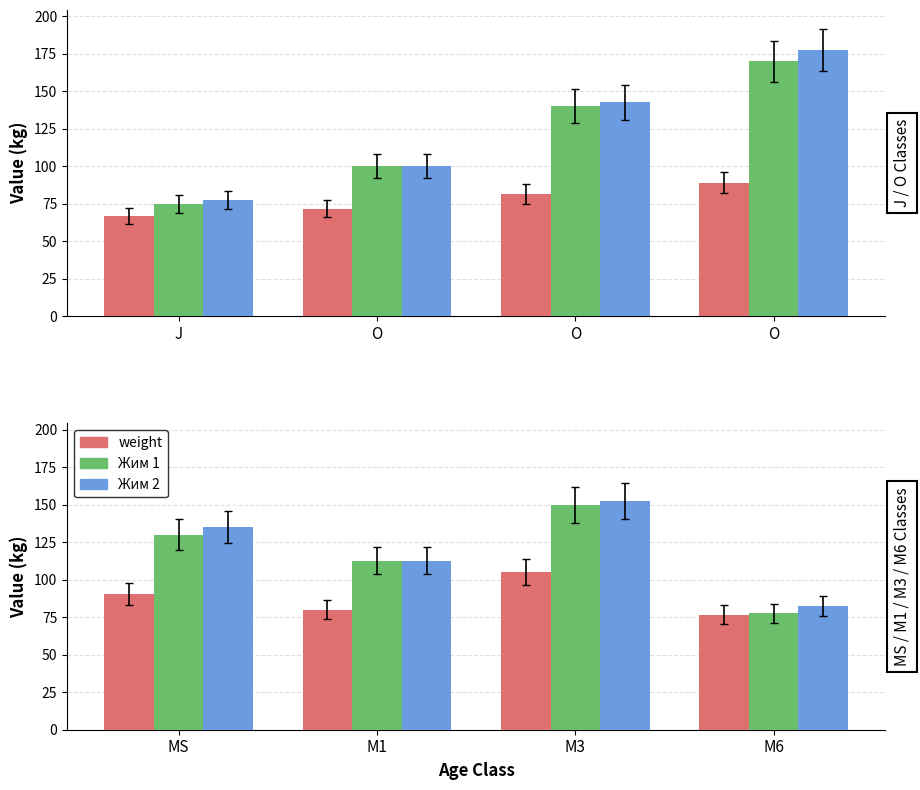

Which series has the largest range (max minus min)?

Жим 1